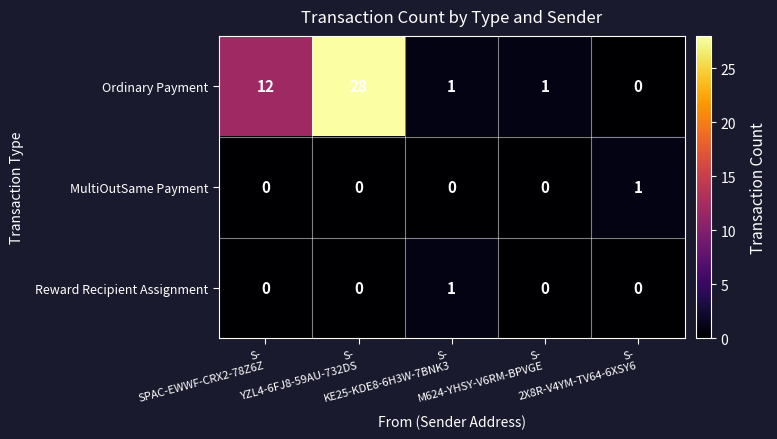

Which series has the largest total across all categories?

Ordinary Payment